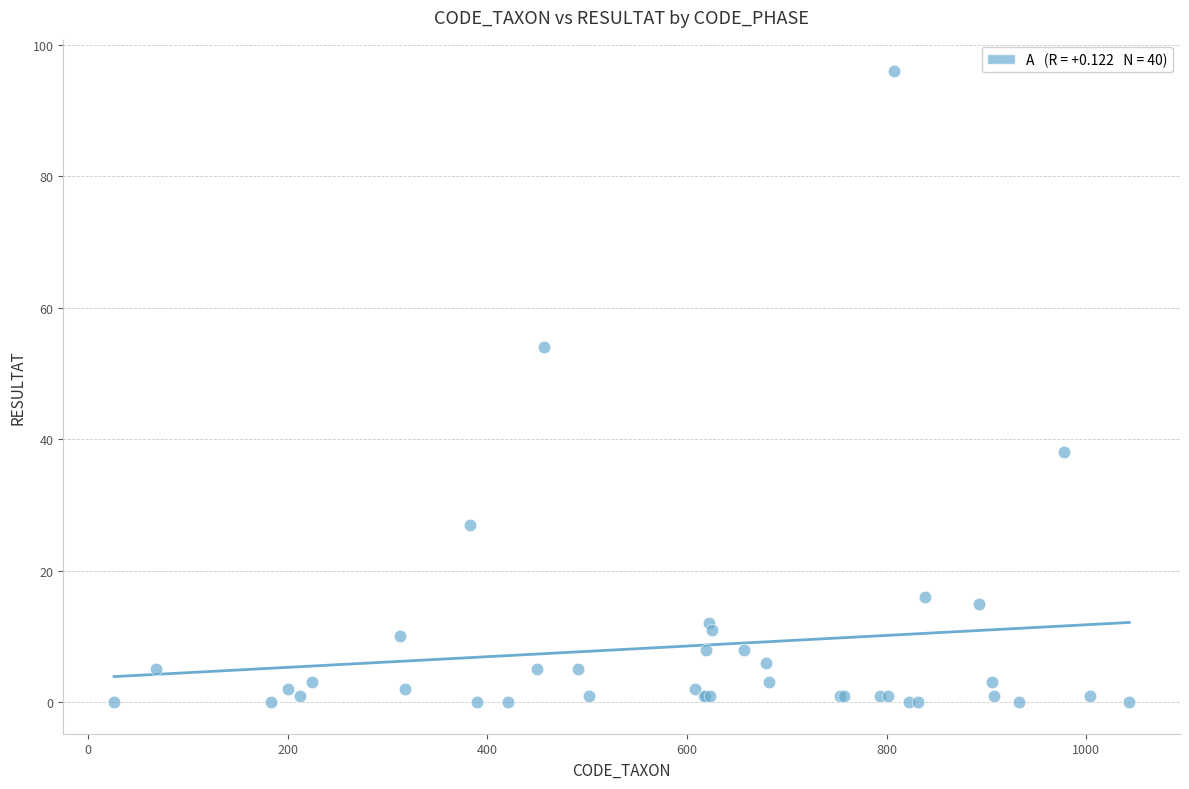

What Y value in the scatter plot is closest to 48?

54